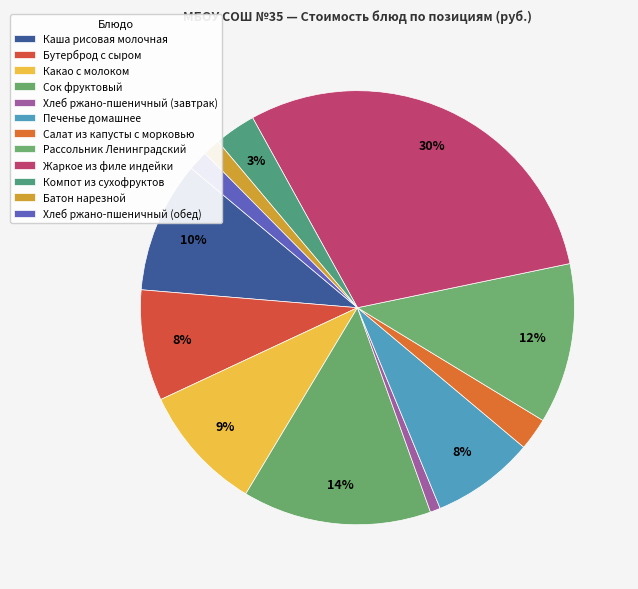

Rank the categories by value from lowest to highest.

Хлеб ржано-пшеничный (завтрак), Батон нарезной, Хлеб ржано-пшеничный (обед), Салат из капусты с морковью, Компот из сухофруктов, Печенье домашнее, Бутерброд с сыром, Какао с молоком, Каша рисовая молочная, Рассольник Ленинградский, Сок фруктовый, Жаркое из филе индейки